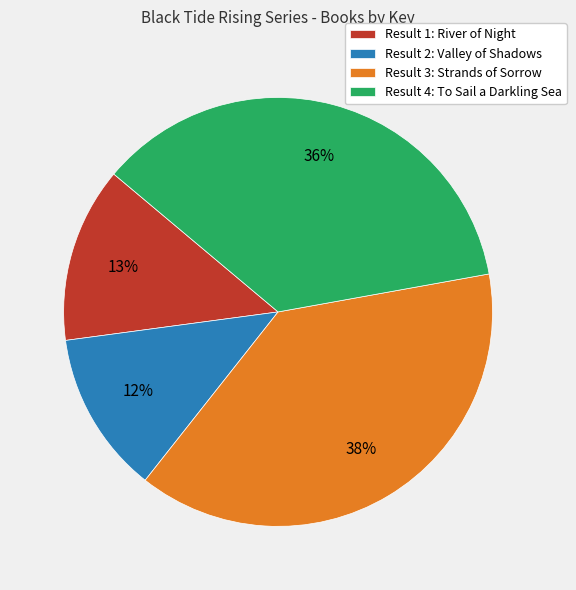

How many slices are in this pie chart?

4